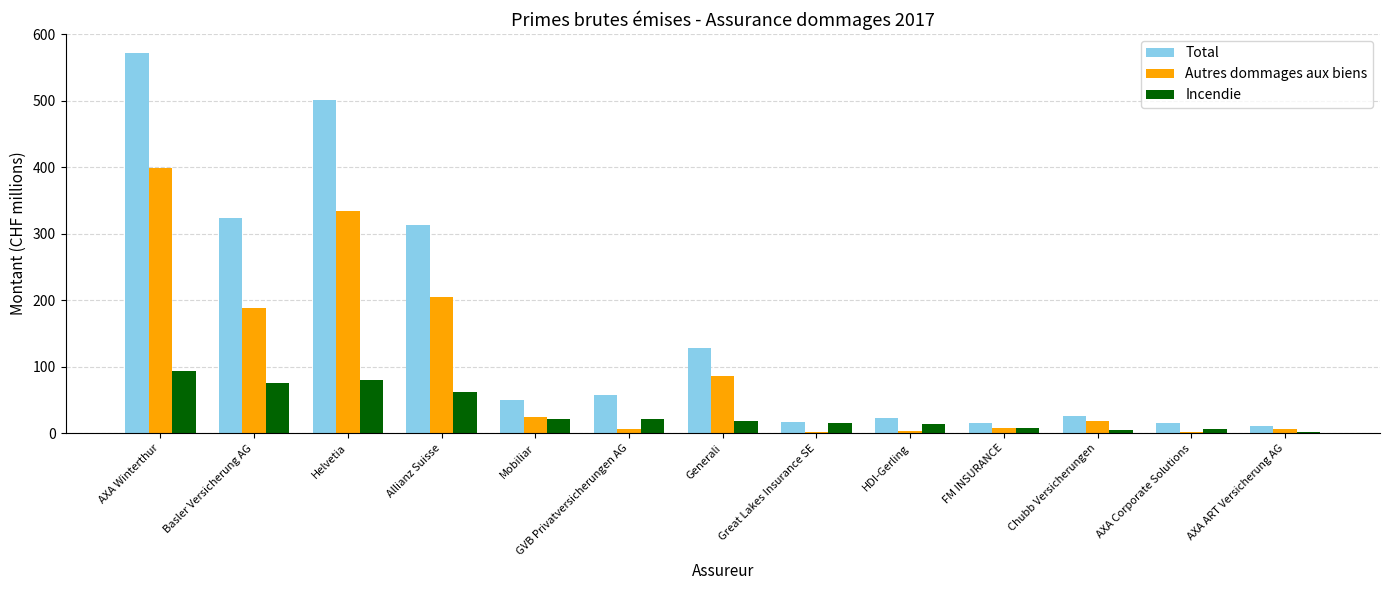

Is it true that Total equals 572.1 at AXA Winterthur?

True